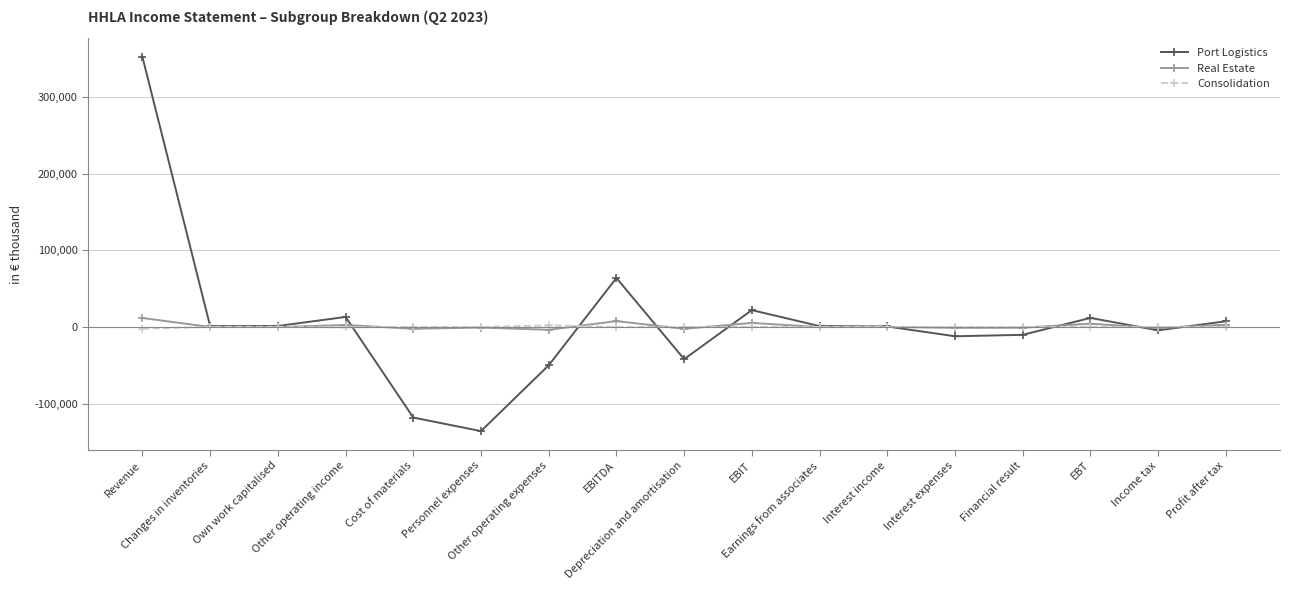

What is the sum of the Port Logistics values at Financial result and Own work capitalised?

-8849